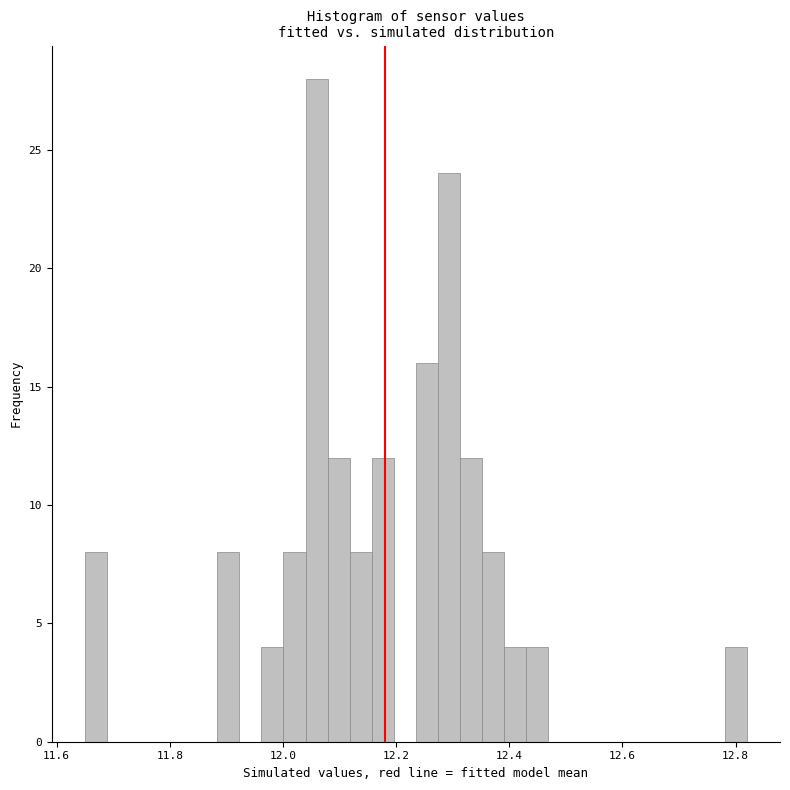

Around what value on the x-axis is the tallest bar? Give the approximate position of its centre, as read against the axis.

12.06